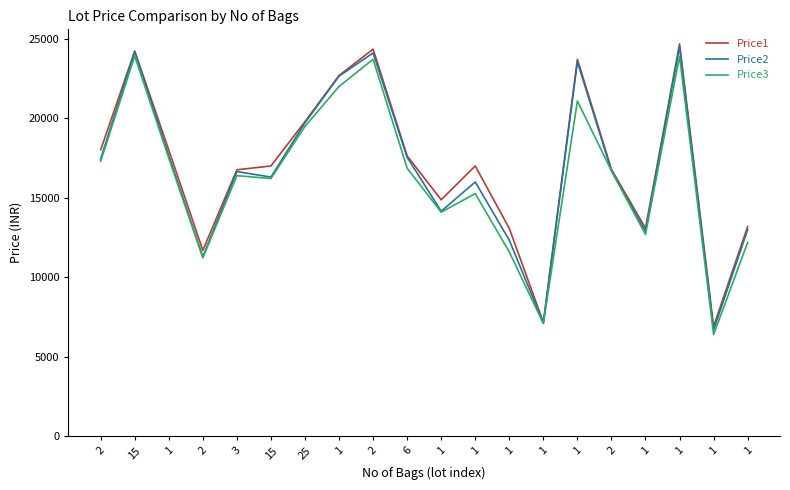

Which category has the highest value across all series?

1